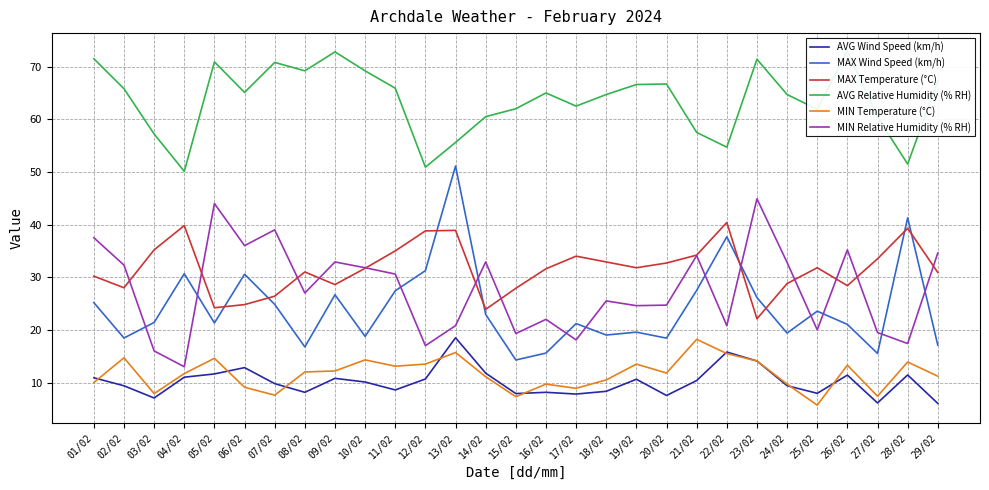

Which series changed the most between 15/02 and 21/02?

MIN Relative Humidity (% RH)